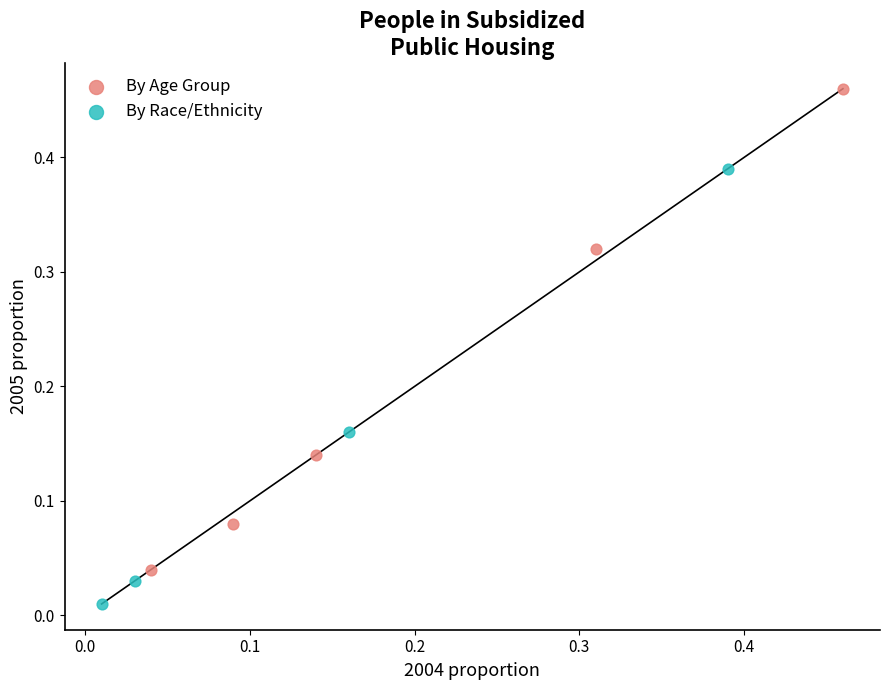

Which series has the largest Y range (max minus min)?

By Age Group